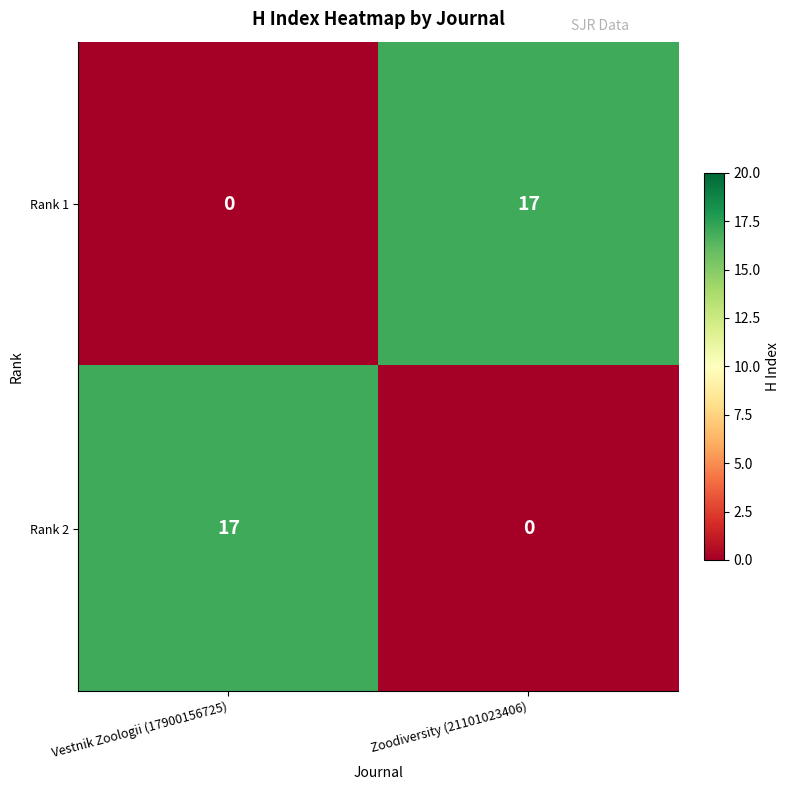

How many distinct data groups are displayed?

2